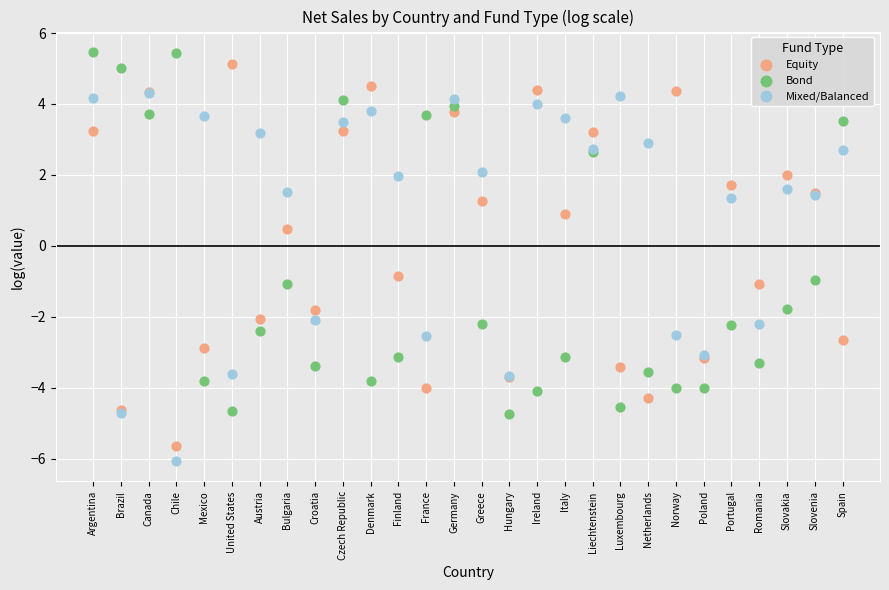

Which series has the widest spread of Y values?

Equity